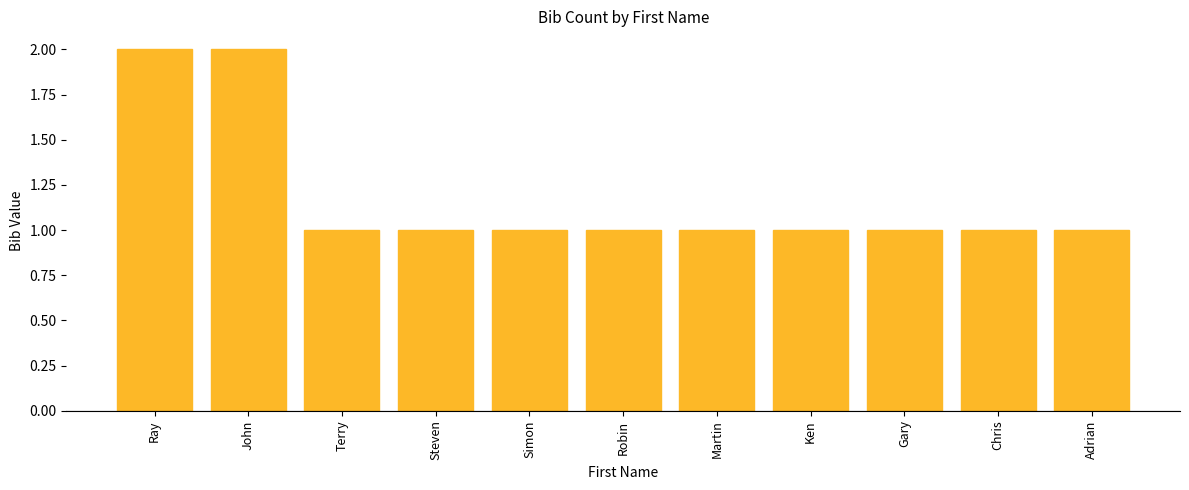

What is the ratio of the value at Terry to the value at Ray?

0.5